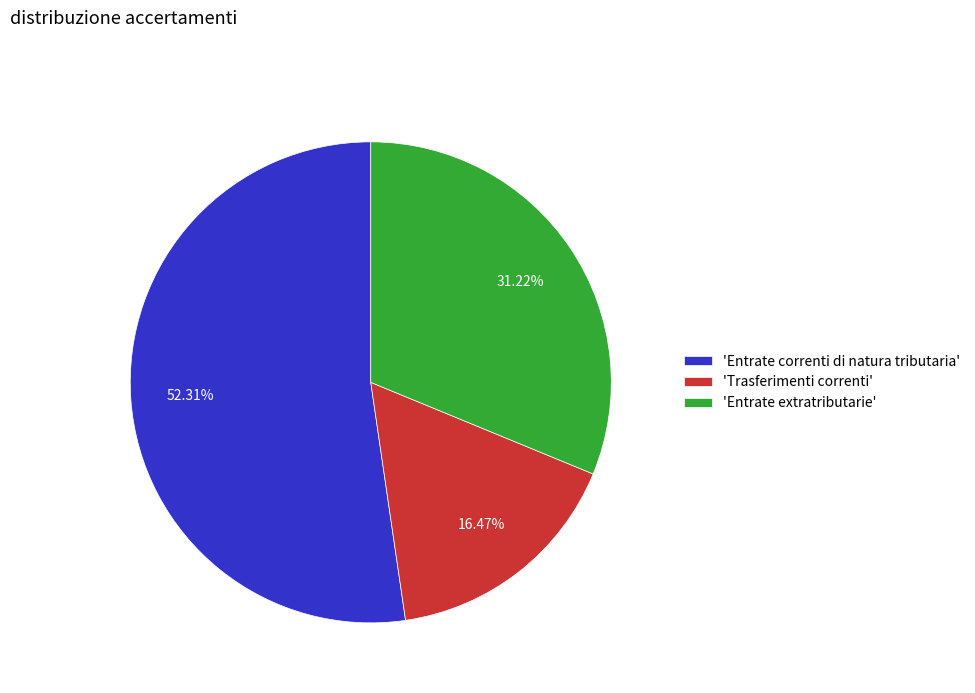

Approximately how many times larger is the value at 'Entrate correnti di natura tributaria' compared to 'Trasferimenti correnti'?

3.2